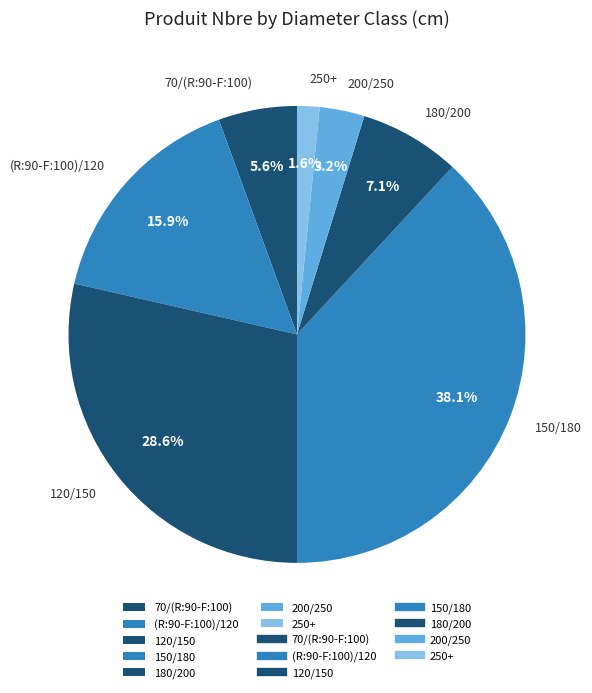

To the nearest percent, what is the average slice percentage?

14%